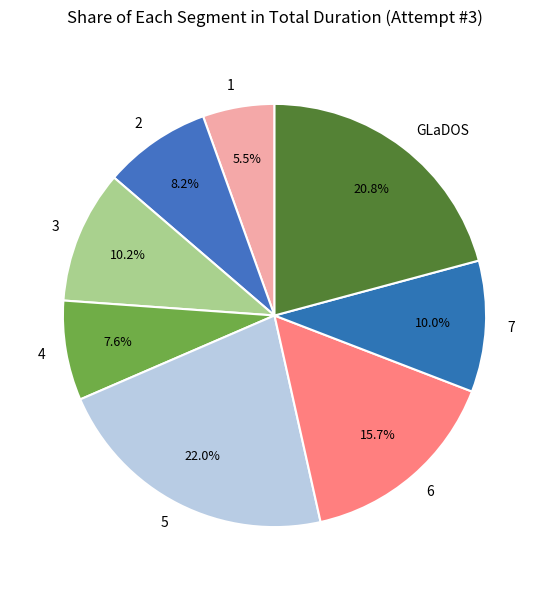

To the nearest percent, what portion does 4 represent?

8%